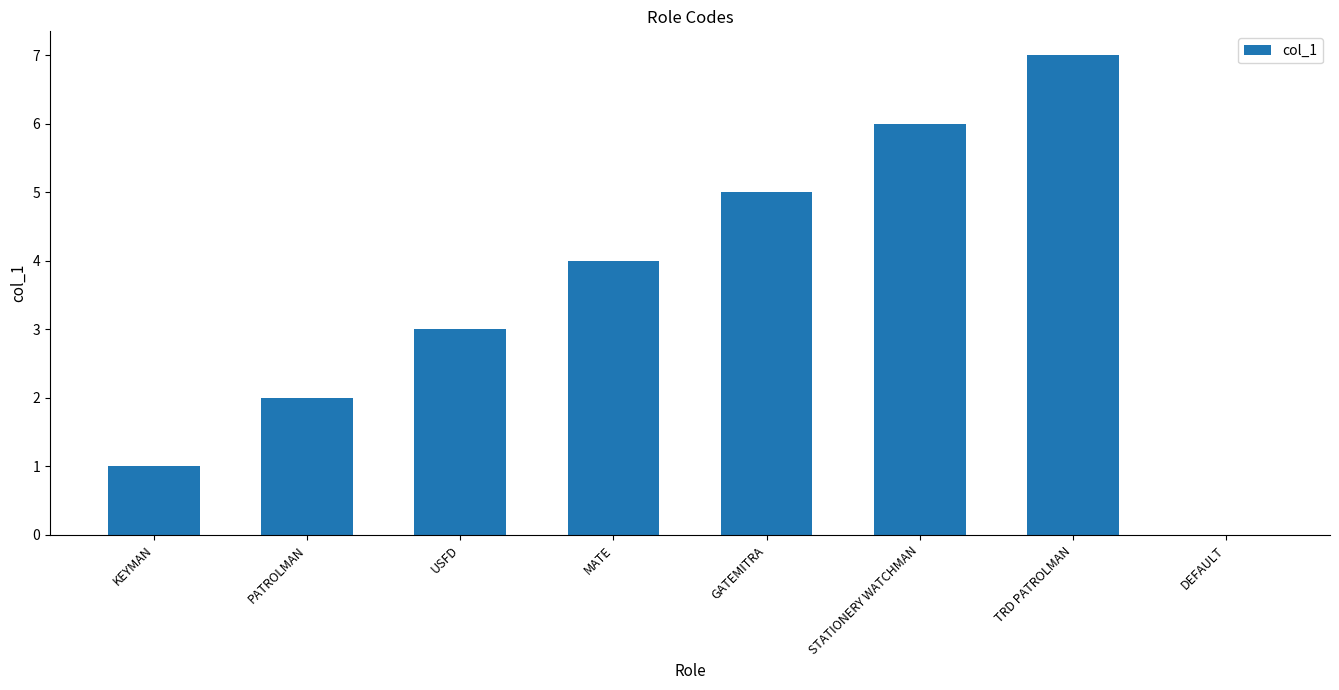

What is the maximum value shown in the chart?

7